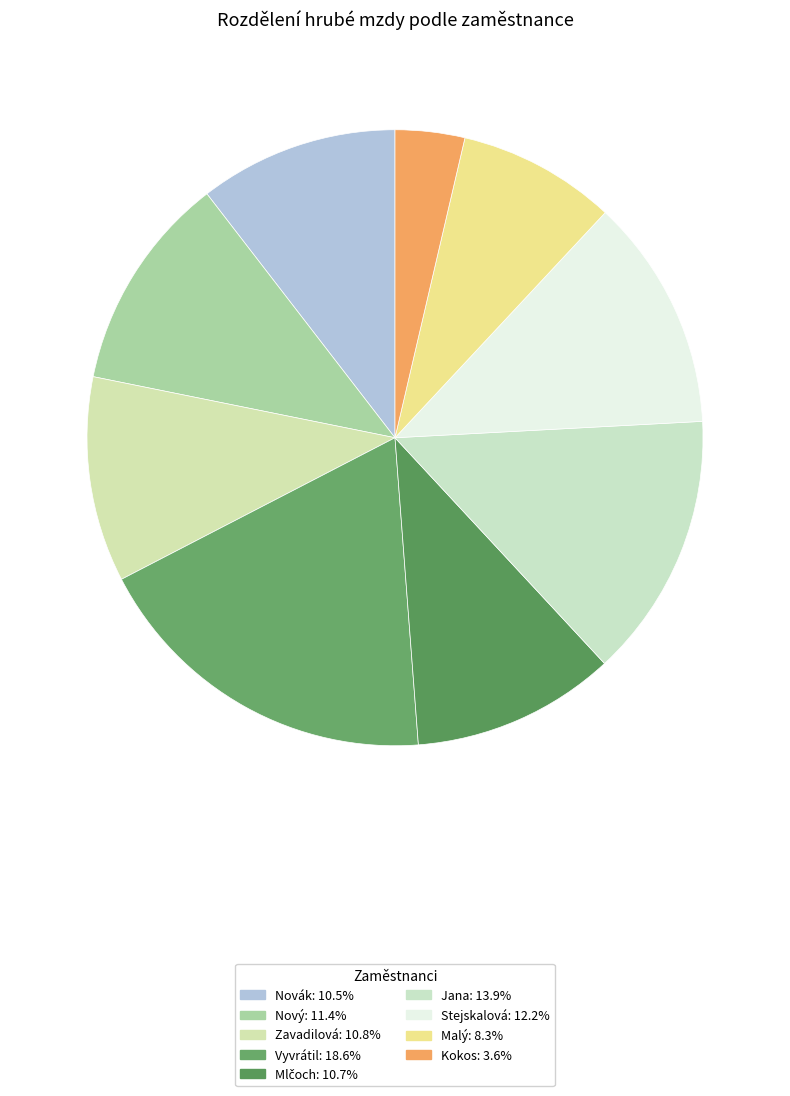

To the nearest percent, what is the combined percentage of Nový and Jana?

25%